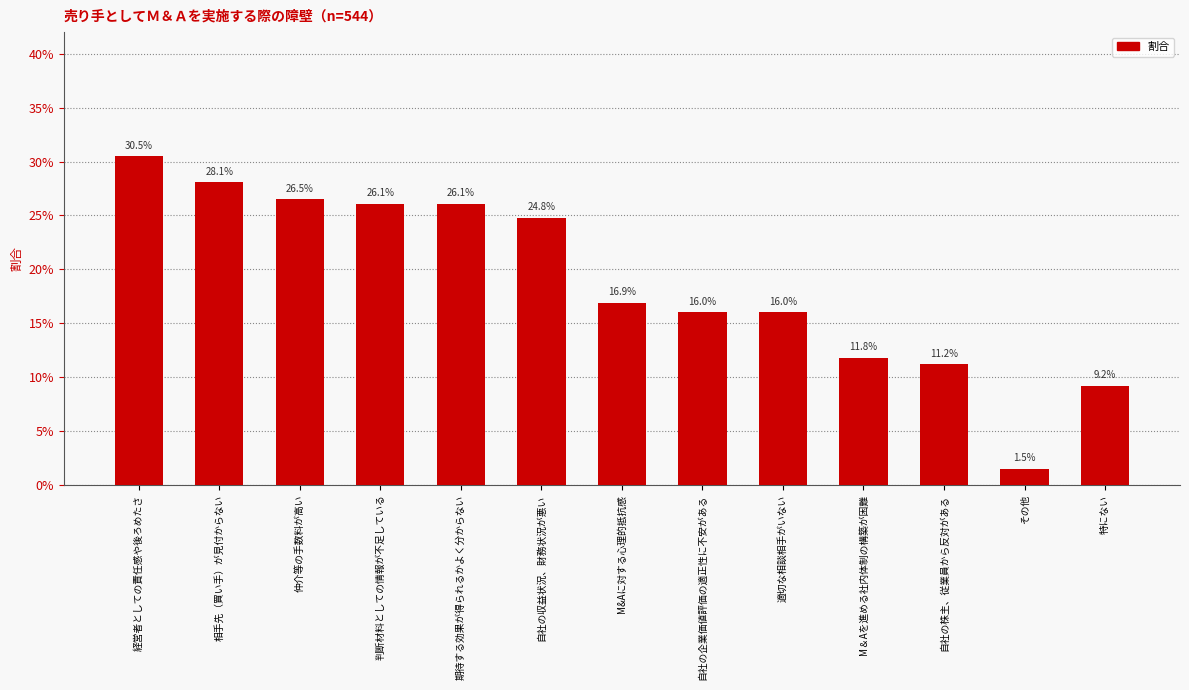

Are the bars horizontal?

No